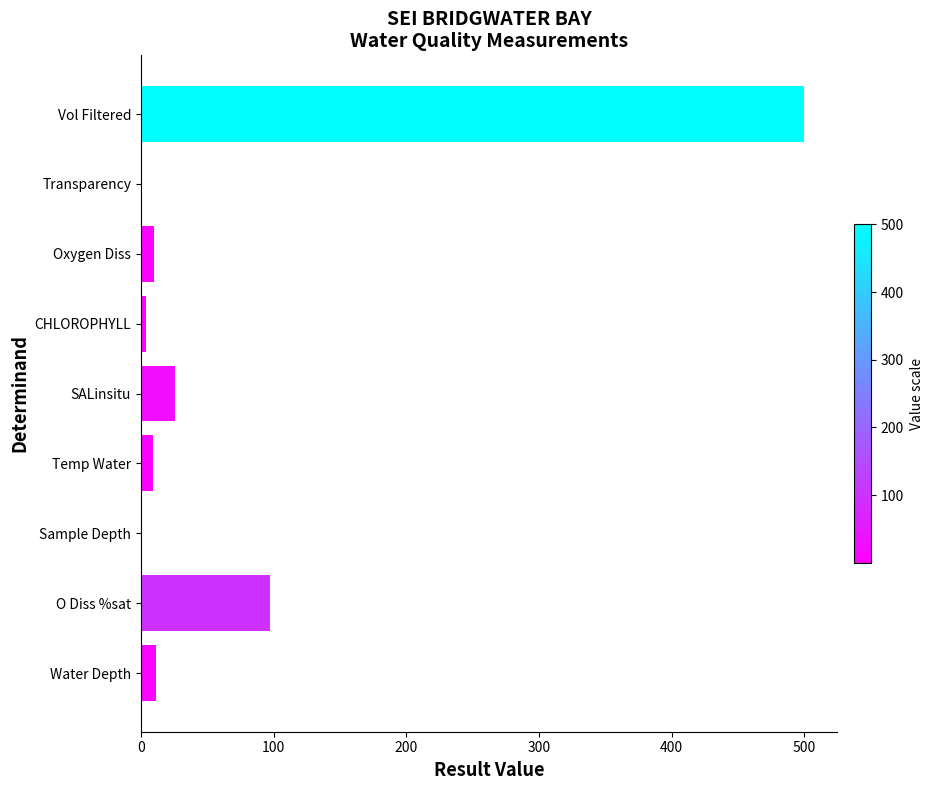

Count the number of values greater than 9.

5